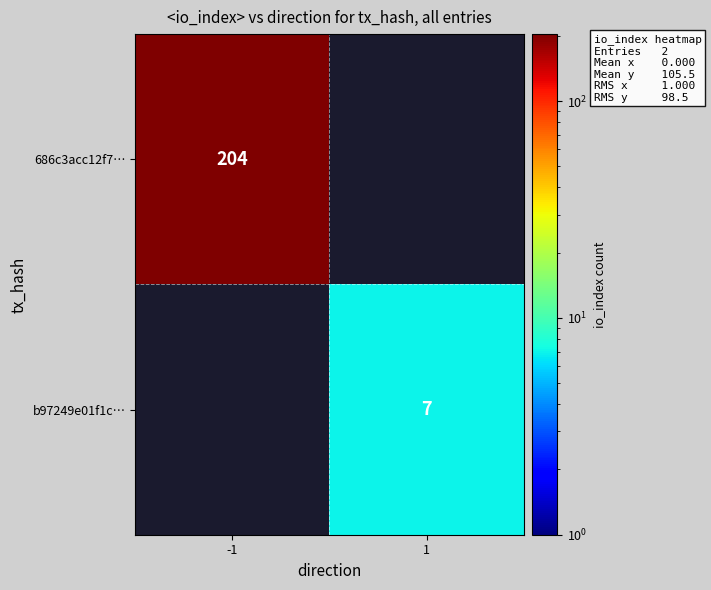

Is the value of b97249e01f1c… at 1 greater than the value of 686c3acc12f7… at -1?

No